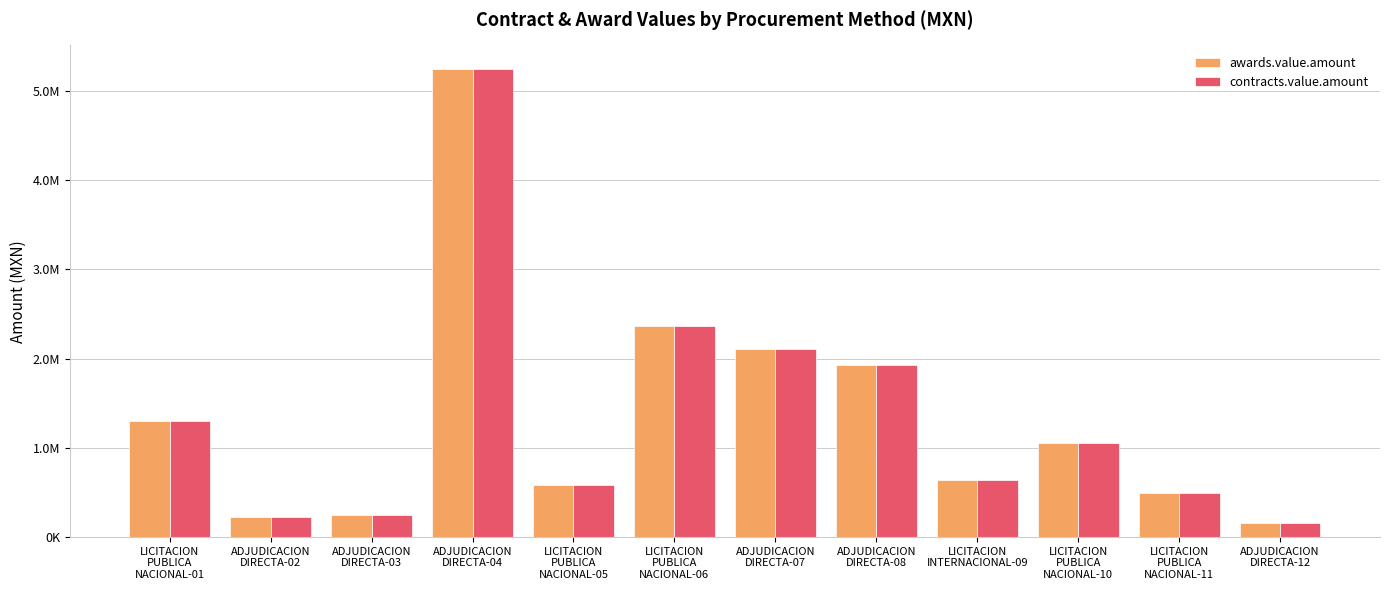

What is the maximum value for awards.value.amount?

5245954.0